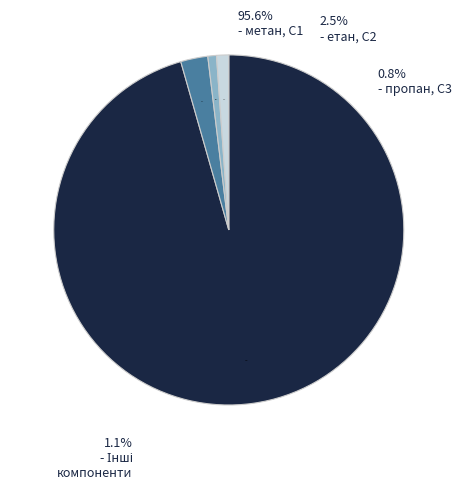

Do 13.8806 and 13.8778 together represent more than half of the pie?

No